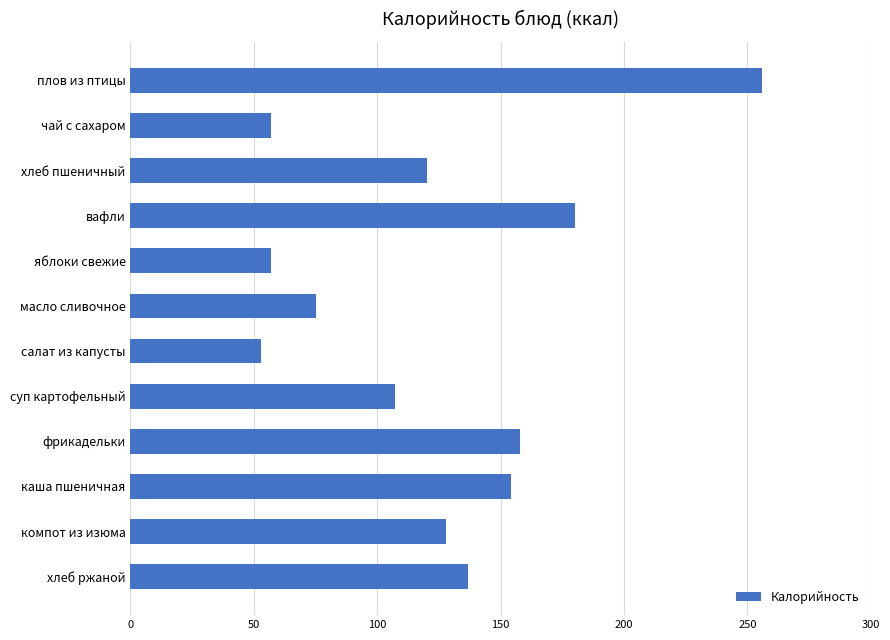

What is the smallest value displayed?

53.0